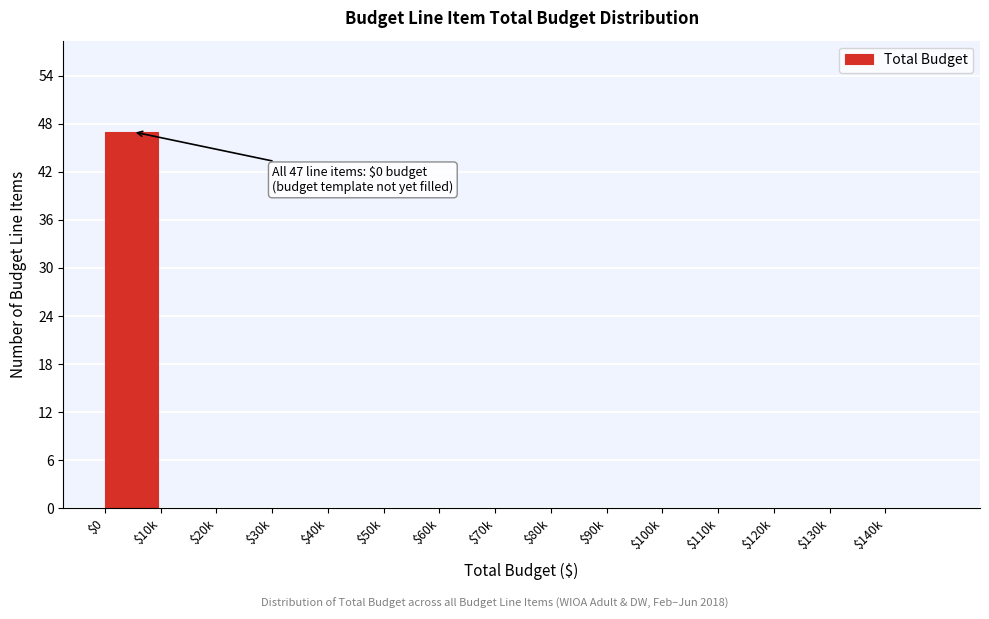

Which label corresponds to the largest value in the chart?

$0